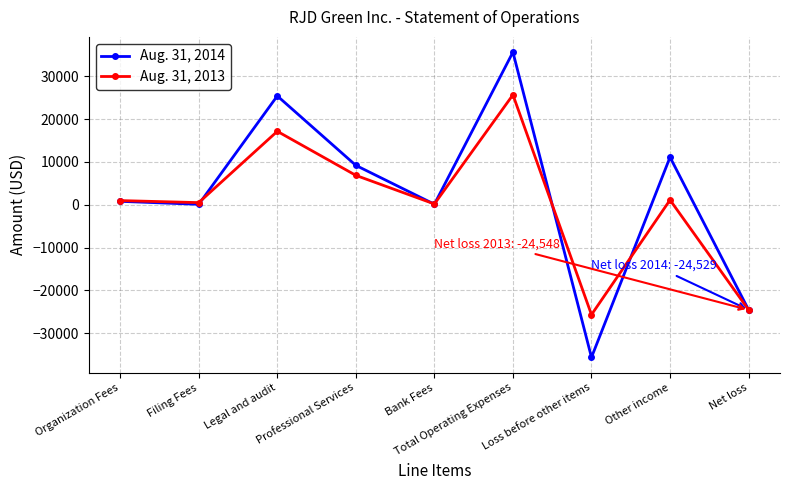

Is the value of Aug. 31, 2013 at Net loss greater than the value of Aug. 31, 2014 at Filing Fees?

No